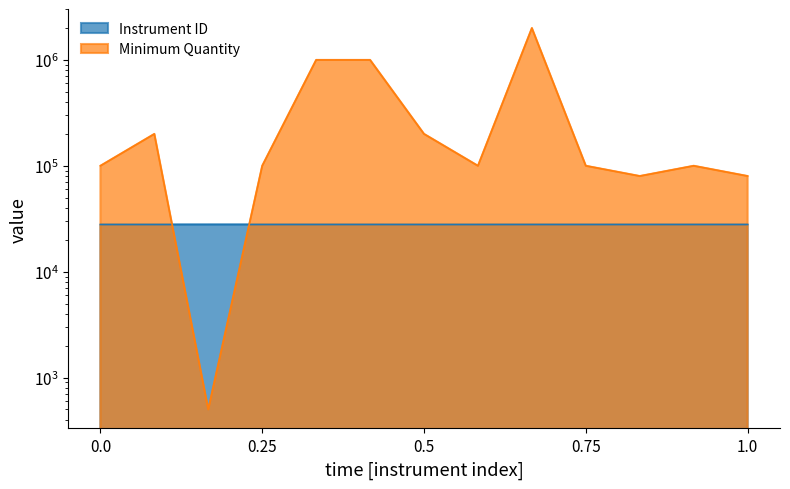

What is the sum of all Instrument ID values?

362544